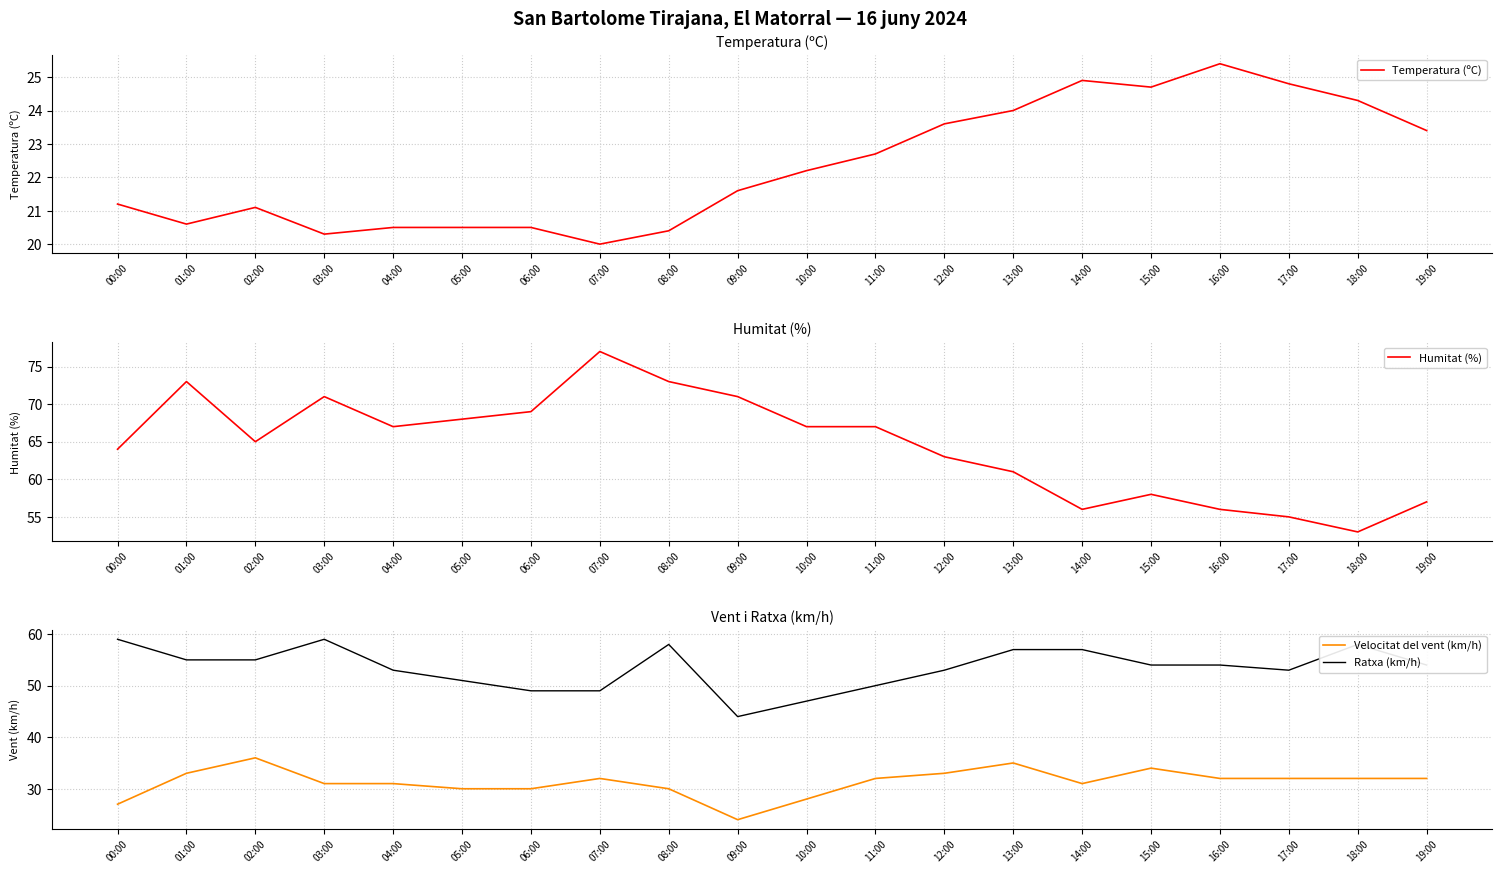

True or false: Velocitat del vent (km/h) and Ratxa (km/h) intersect in this chart.

False